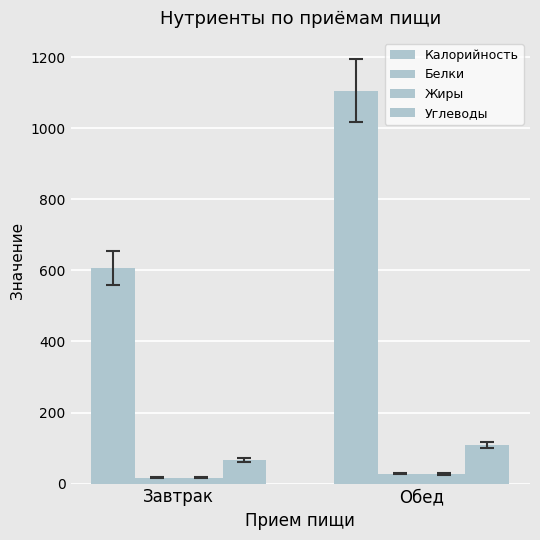

Is the value of Калорийность at Завтрак greater than the value of Жиры at Обед?

Yes